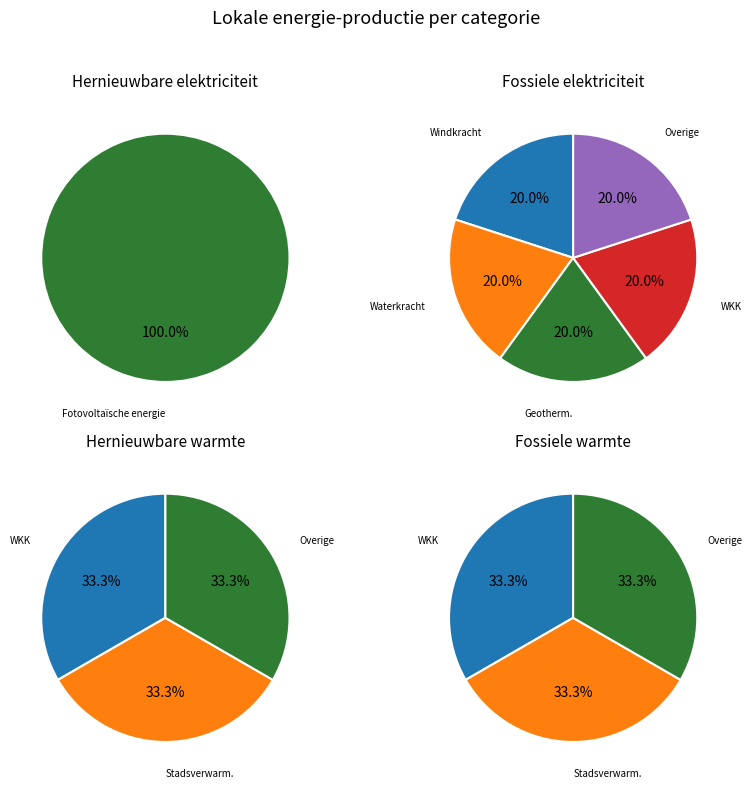

Which slice is the smallest?

Windkracht